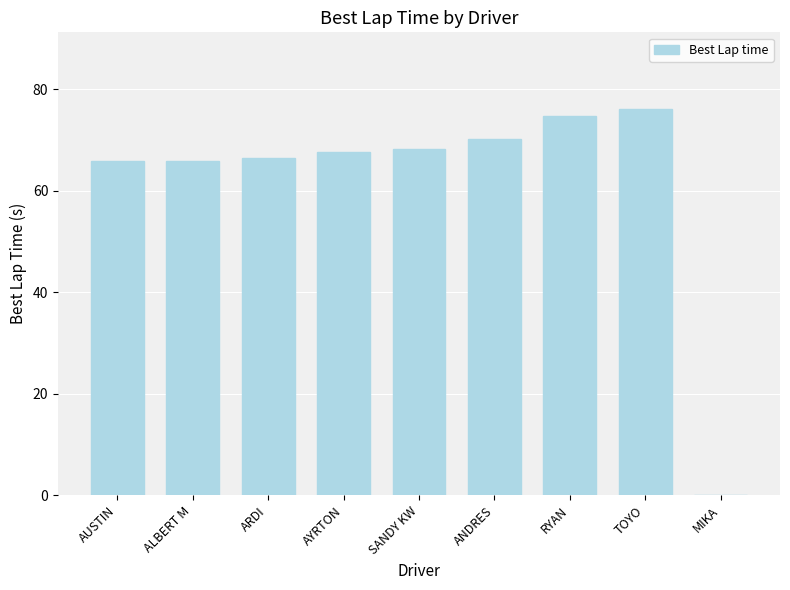

What is the ratio of the value at AUSTIN to the value at SANDY KW?

1.0